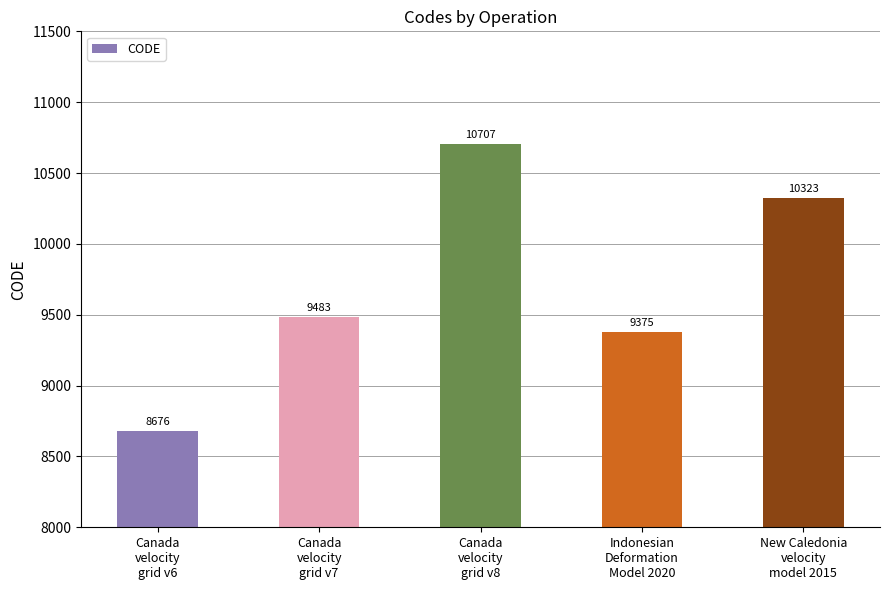

The chart shows a value of 9375 at Indonesian
Deformation
Model 2020. True or false?

True